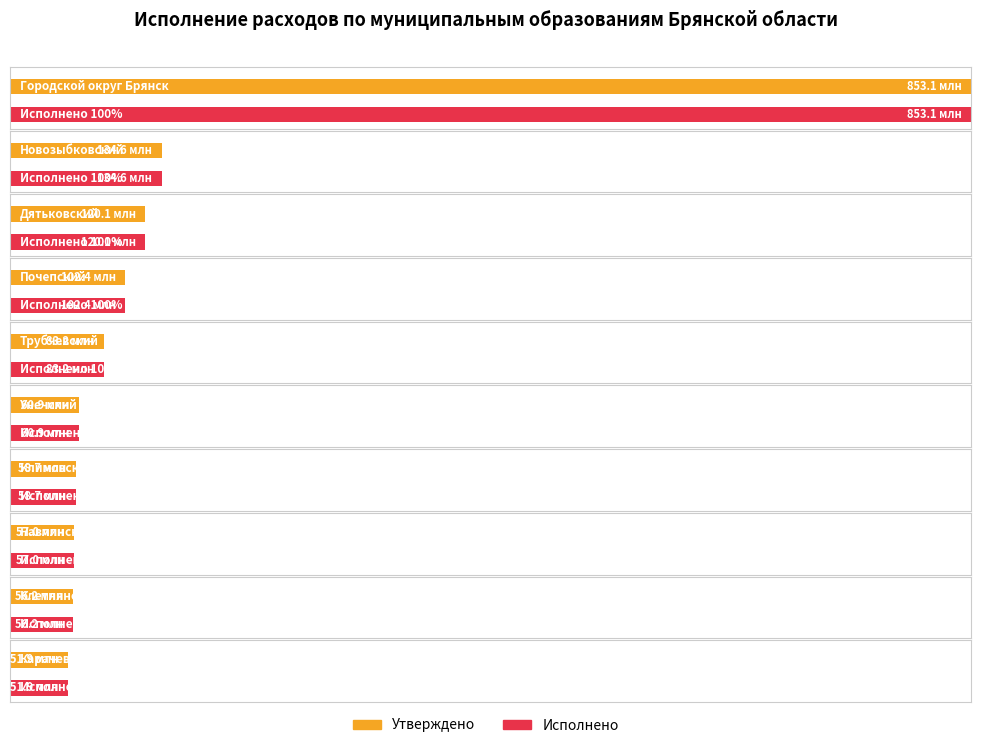

Which category has the lowest value in the Исполнено series?

Карачевский